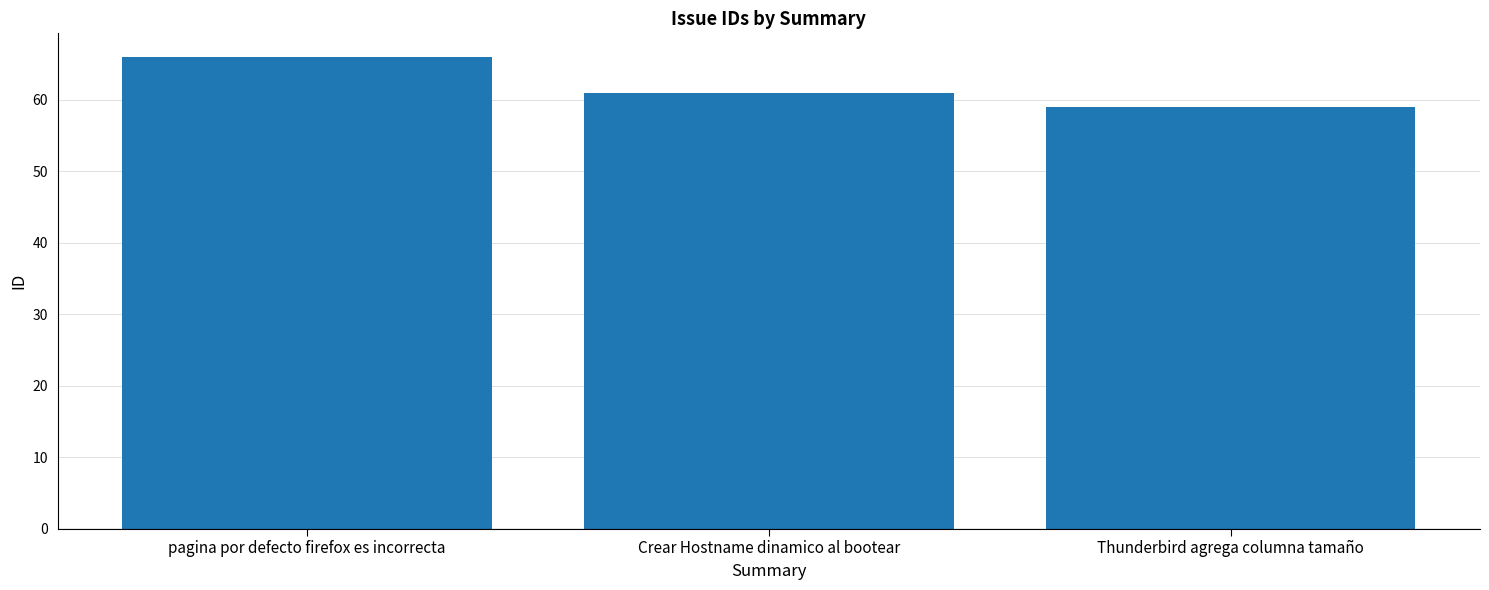

What is the change in value from Crear Hostname dinamico al bootear to Thunderbird agrega columna tamaño?

-2